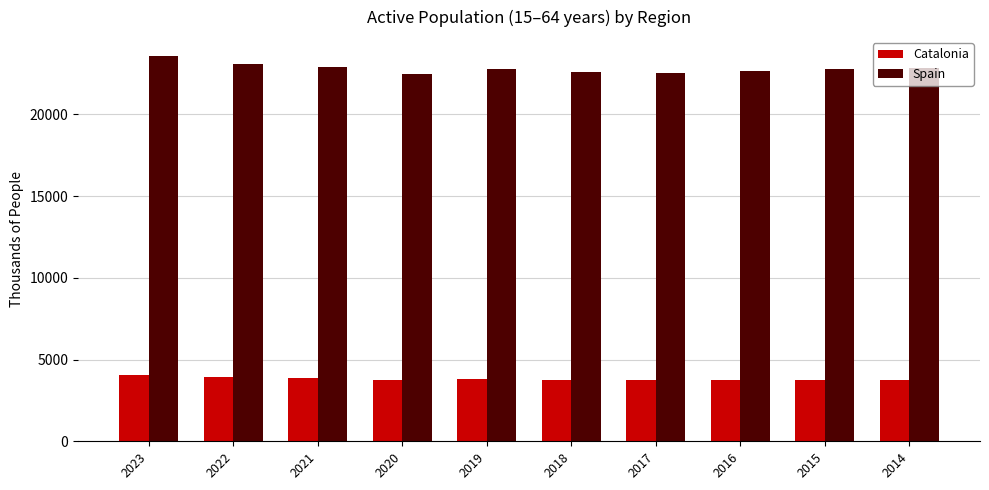

The Catalonia series shows 5565.4 at 2017. True or false?

False